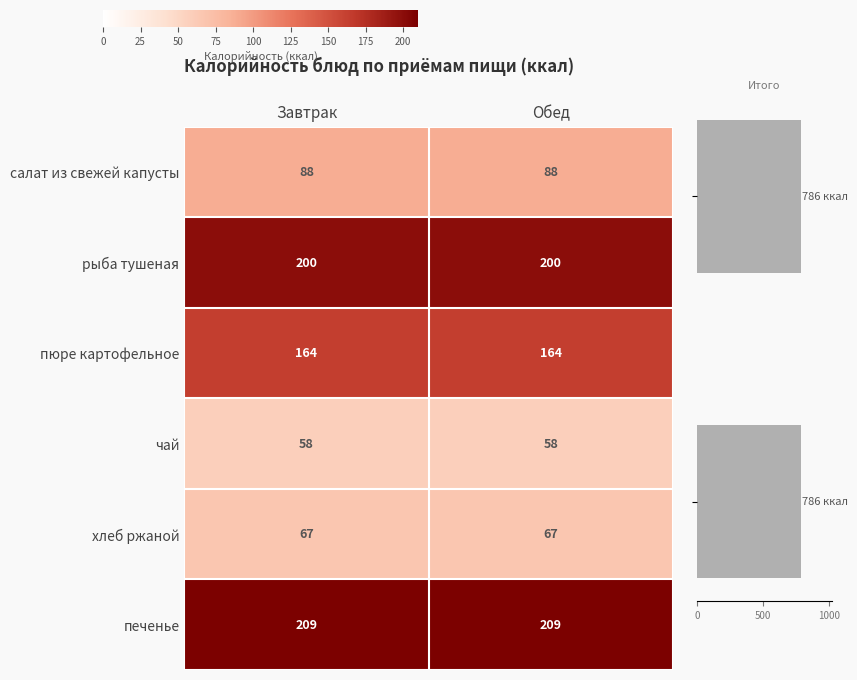

At how many categories does at least one series exceed 127?

2